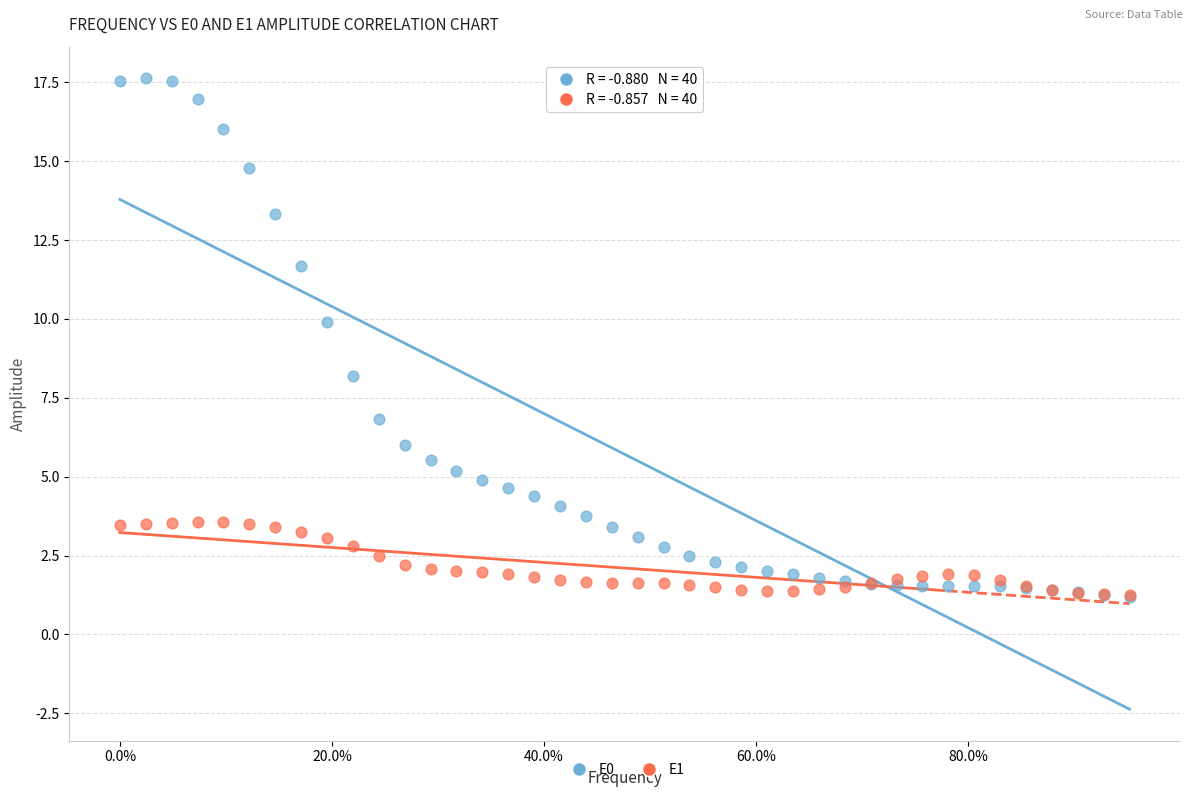

What are all the series names shown in the legend?

E0, E1